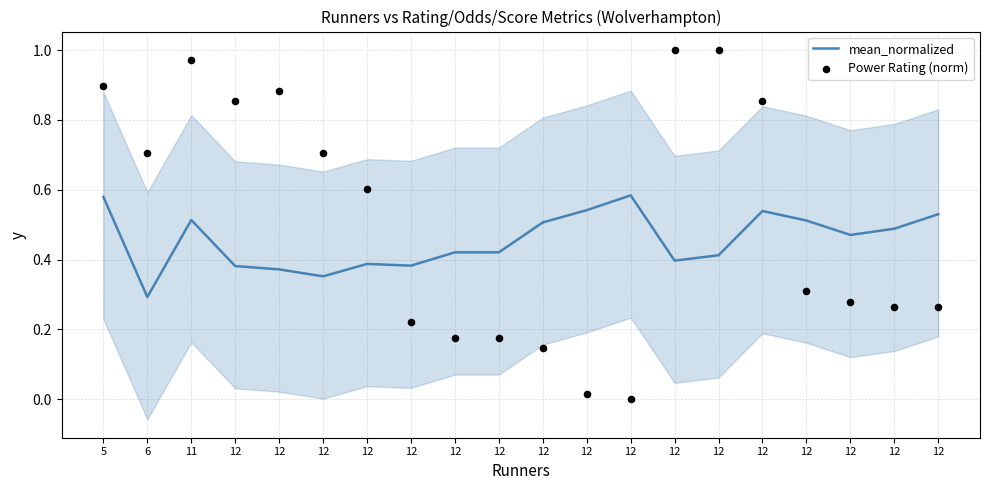

Which series has the largest total across all categories?

Power Rating (norm)